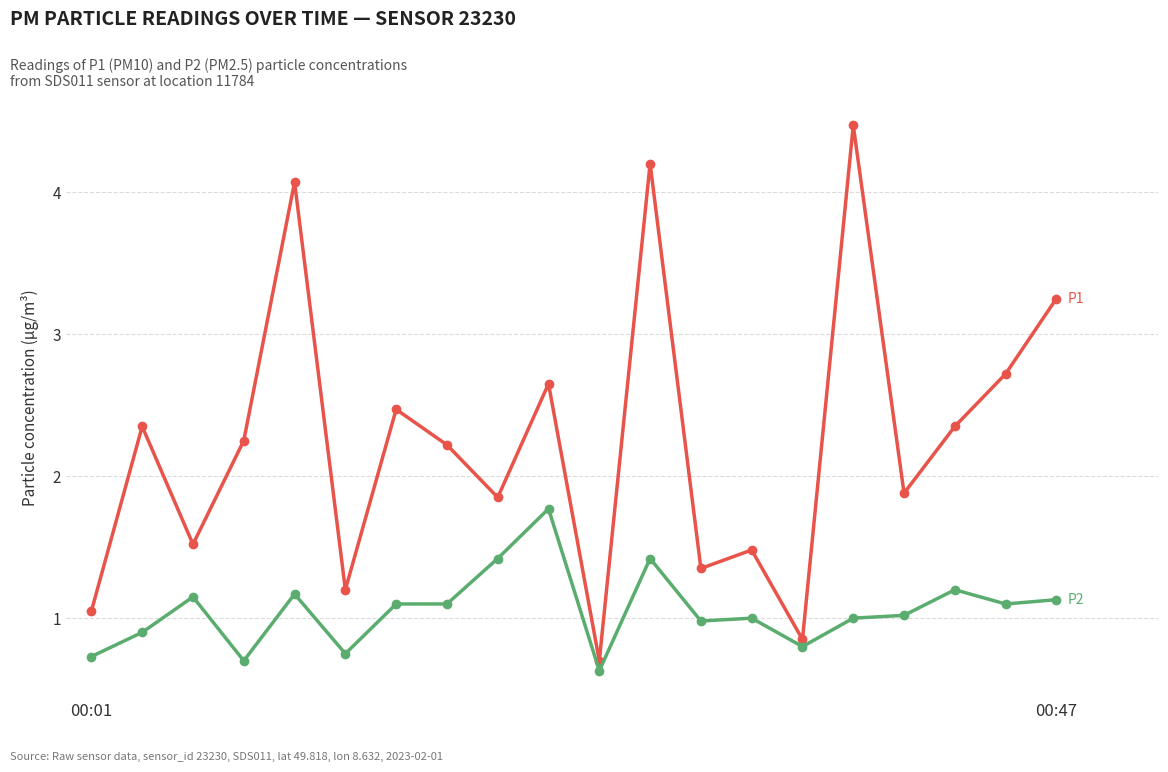

What is the smallest value displayed?

0.6